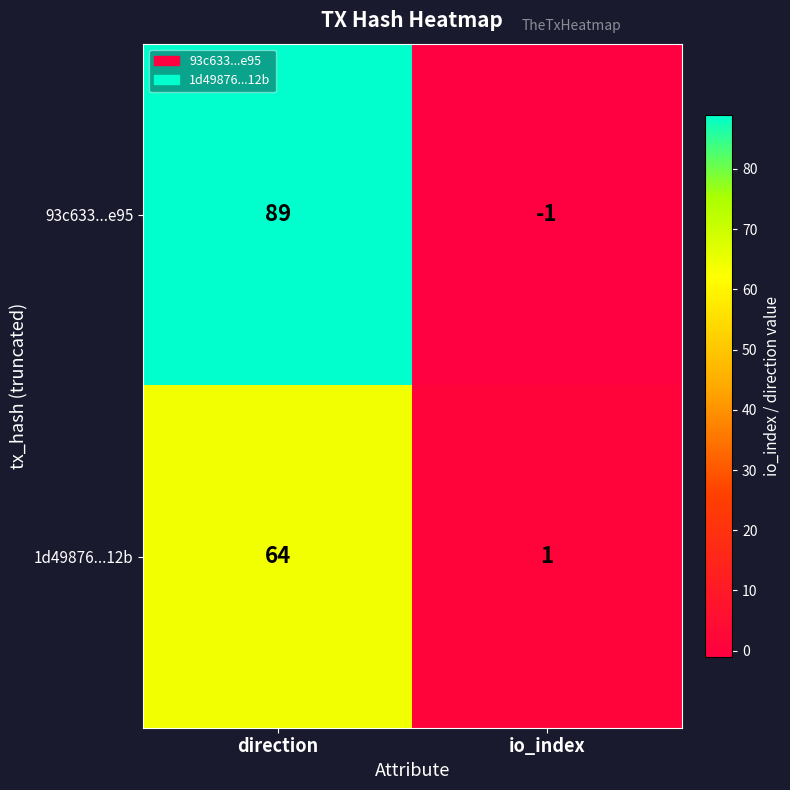

Rank the series by their maximum value, from lowest to highest.

1d49876...12b, 93c633...e95